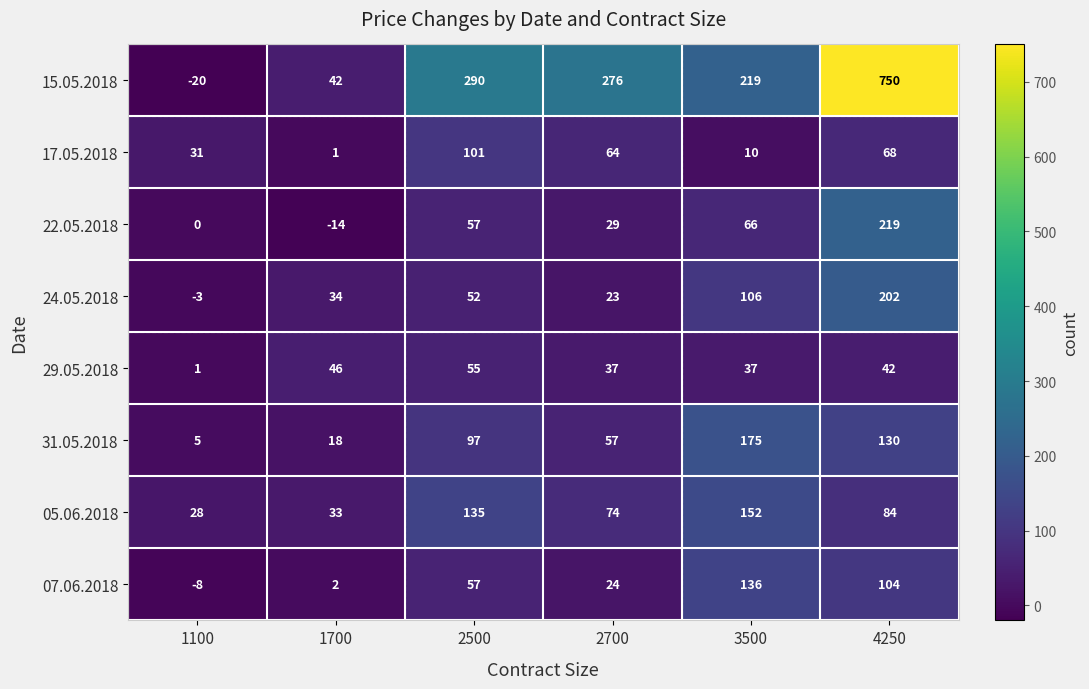

Rank the series at 1100 from highest to lowest value.

17.05.2018, 05.06.2018, 31.05.2018, 29.05.2018, 22.05.2018, 24.05.2018, 07.06.2018, 15.05.2018